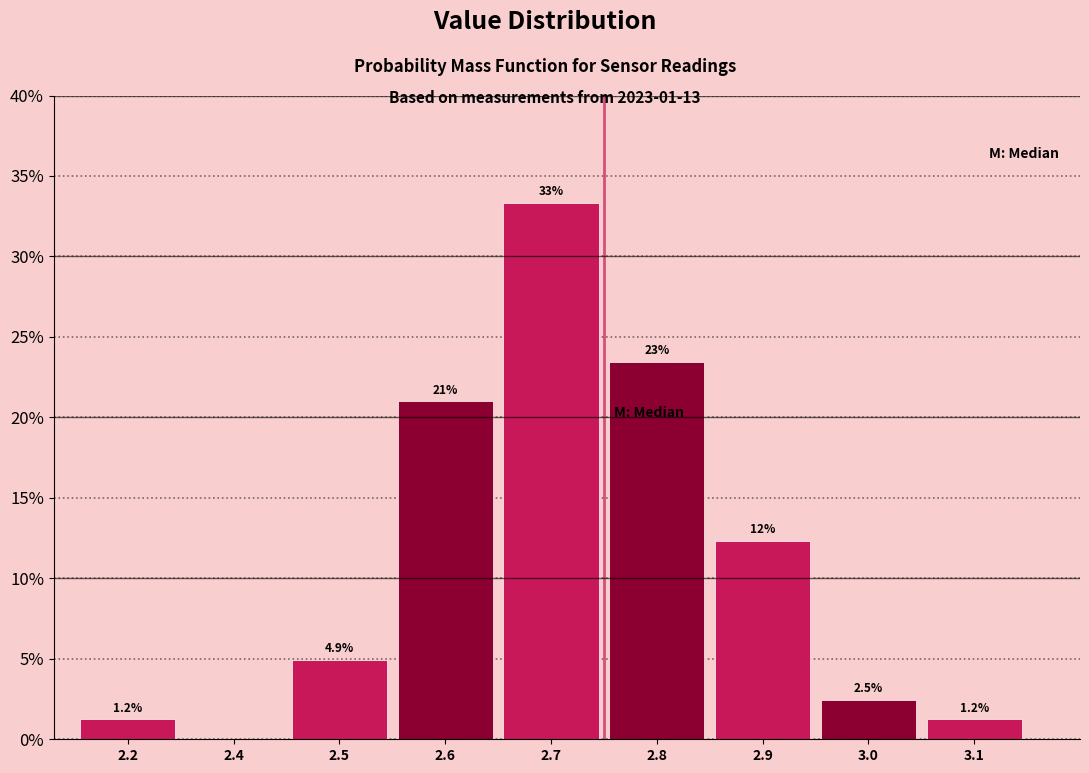

Reading left to right, extract all data points from this chart.

2.2=1.2	2.4=0.0	2.5=4.9	2.6=21.0	2.7=33.3	2.8=23.5	2.9=12.3	3.0=2.5	3.1=1.2